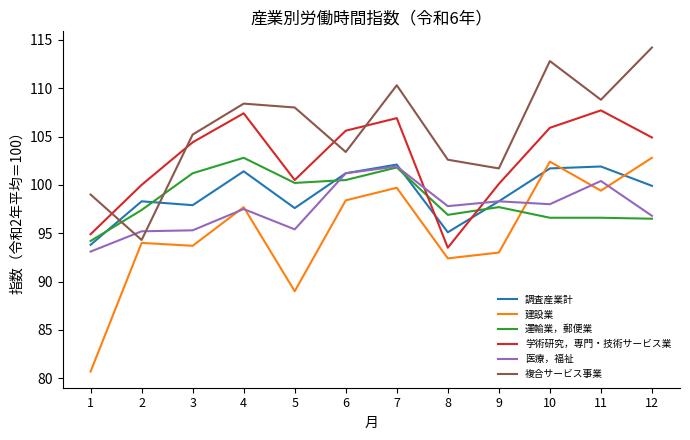

What is the lowest value of the 学術研究，専門・技術サービス業 series?

93.5